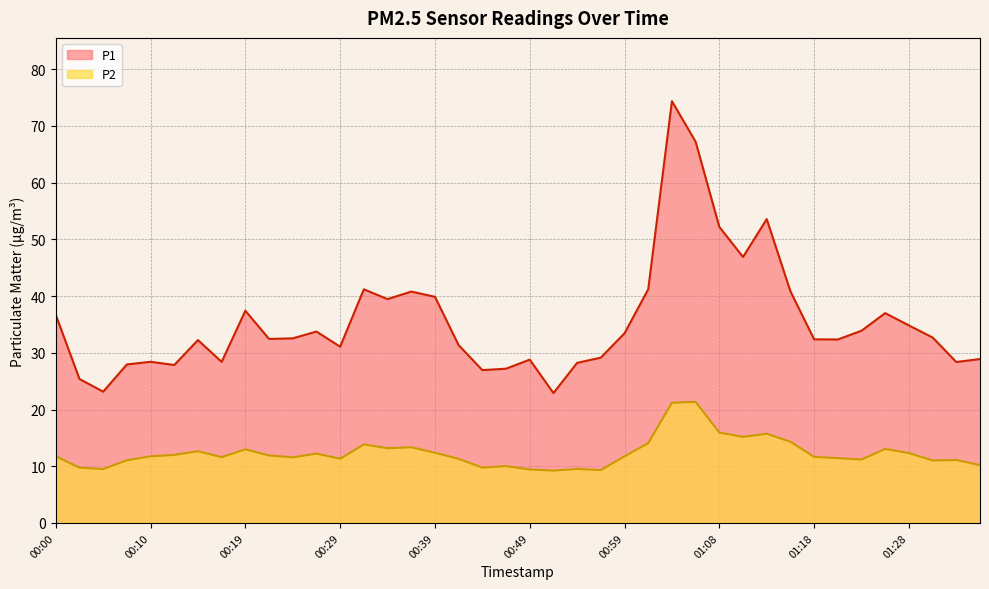

Is it true that P2 equals 6.6 at 00:59?

False